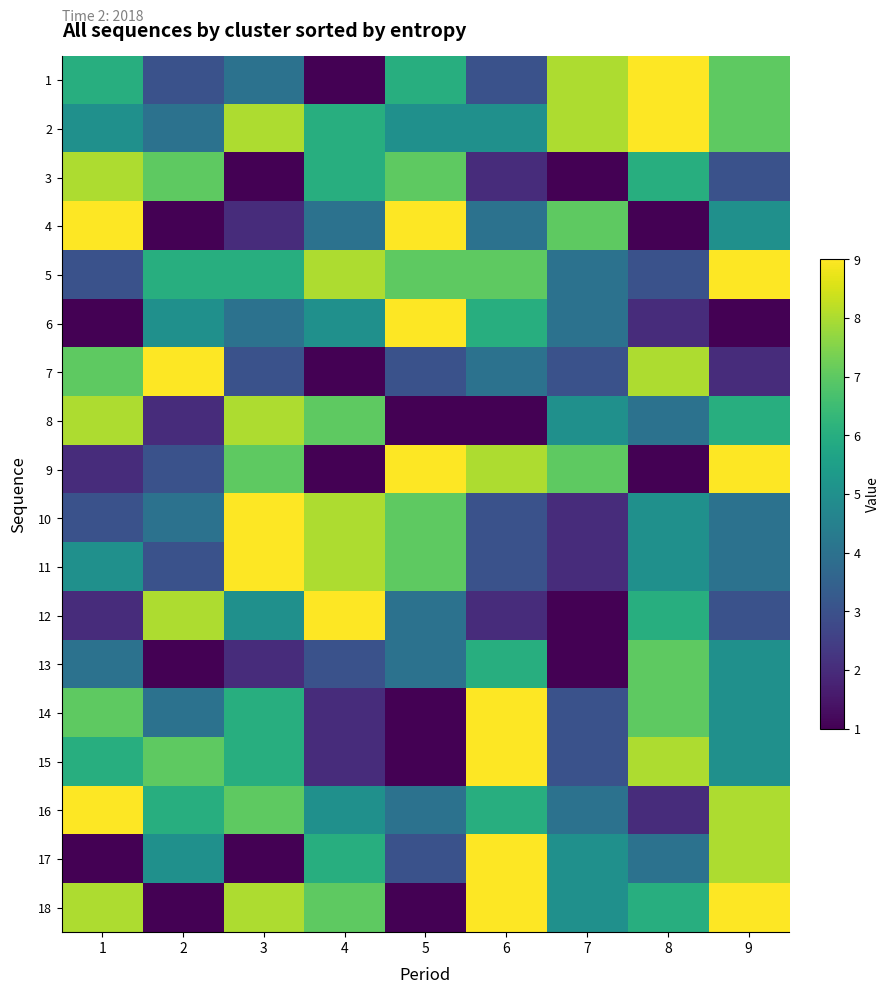

Between 2 and 3, which is larger?

3